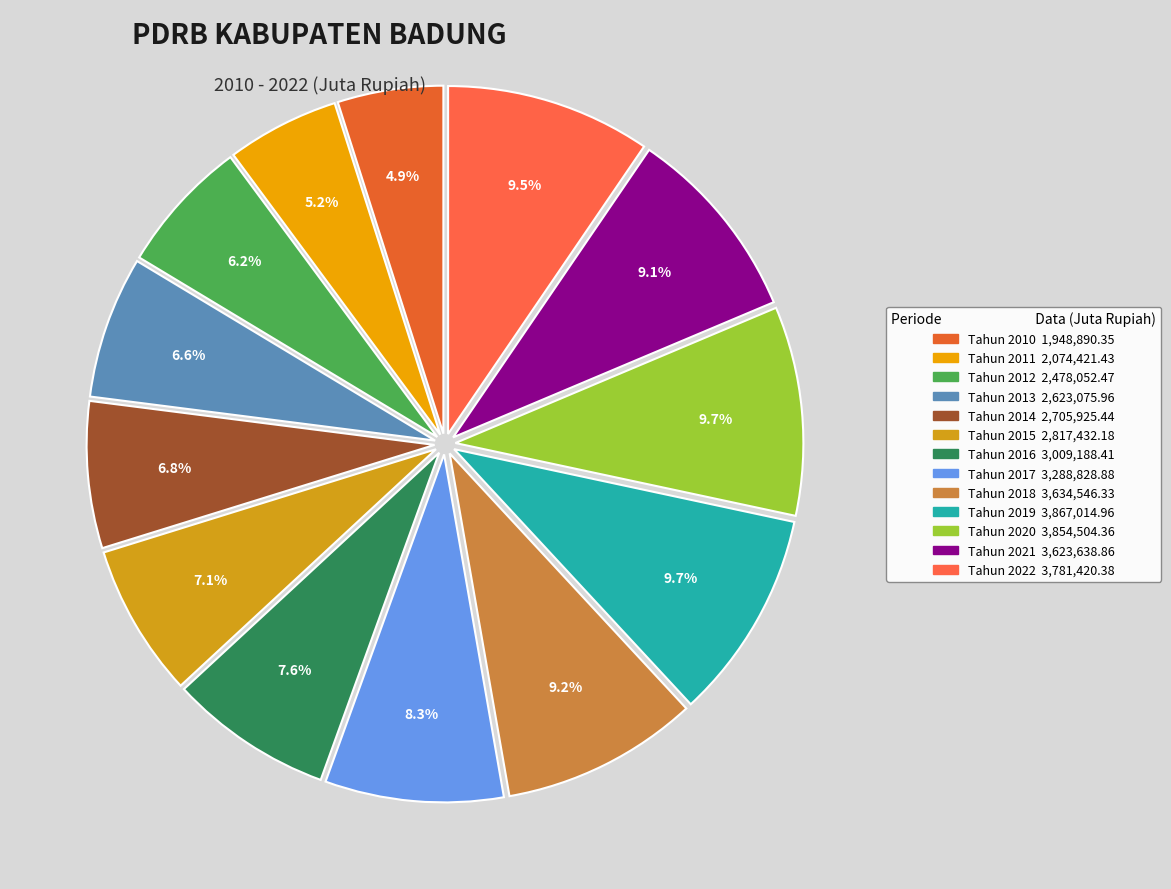

What percentage is NOT represented by Tahun 2018?

90.8%